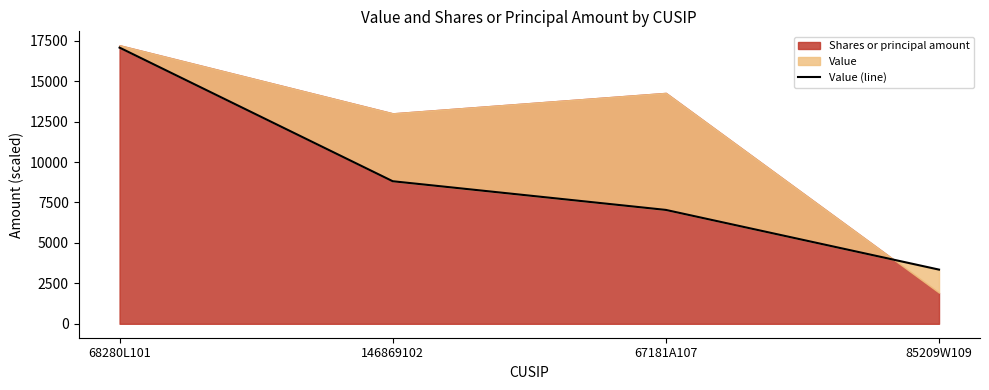

Reading right to left, list all the values displayed in this chart.

85209W109=3350	67181A107=7040	146869102=8813	68280L101=17073